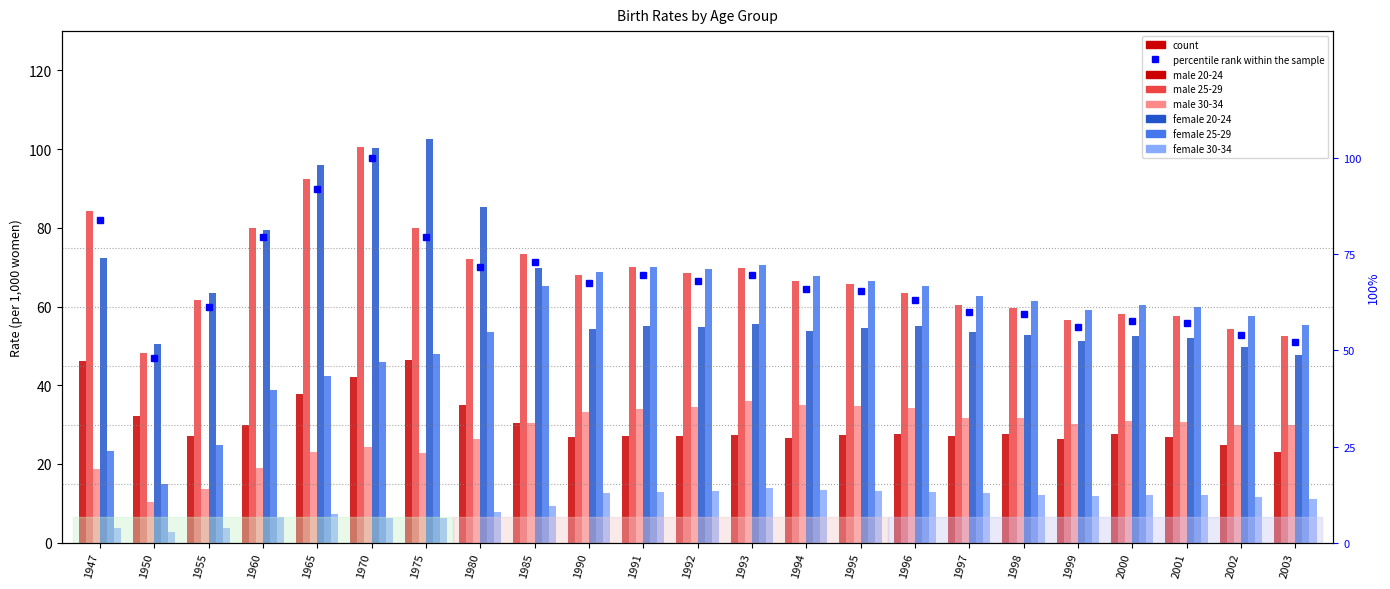

Does the chart contain stacked bars?

No